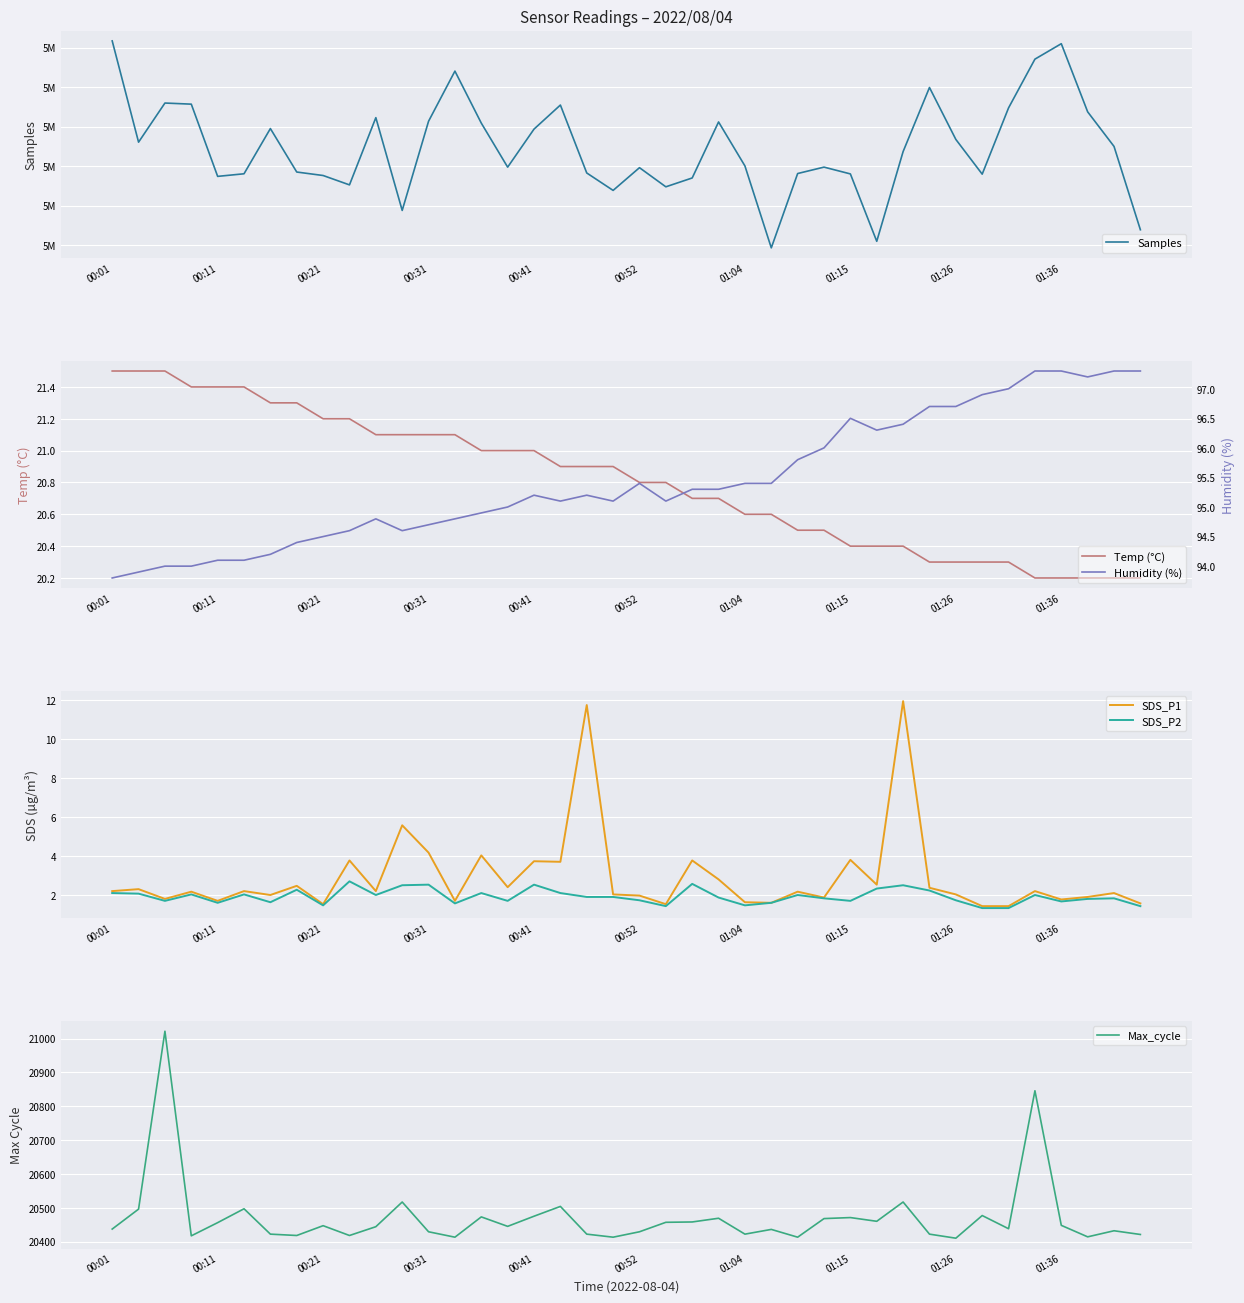

True or false: Max_cycle and Humidity (%) cross at least once.

False